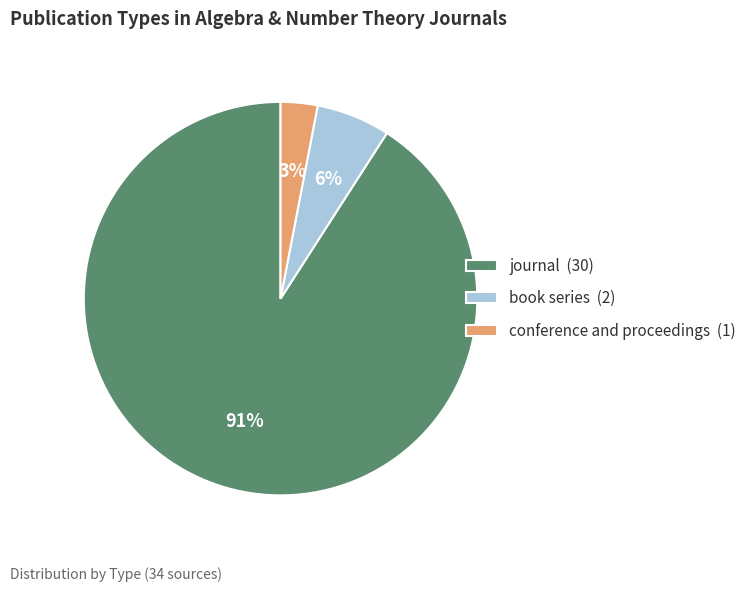

How many segments does this pie chart have?

3